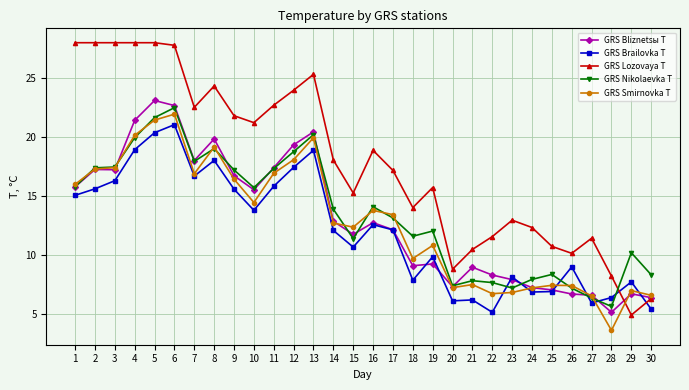

True or false: GRS Brailovka T and GRS Lozovaya T intersect in this chart.

True